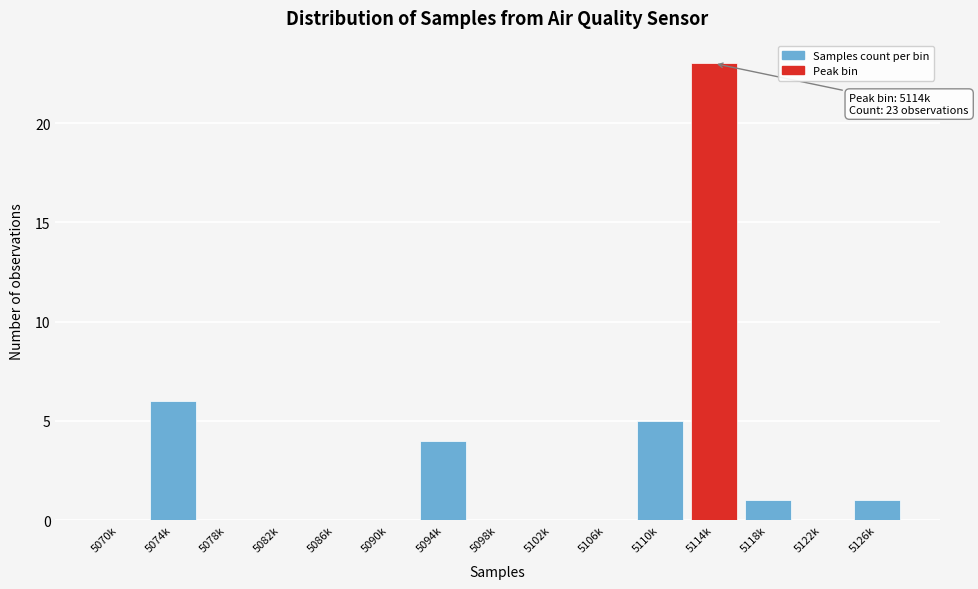

Reading left to right, what are all the values shown in this chart?

5070k=0	5074k=6	5078k=0	5082k=0	5086k=0	5090k=0	5094k=4	5098k=0	5102k=0	5106k=0	5110k=5	5114k=23	5118k=1	5122k=0	5126k=1